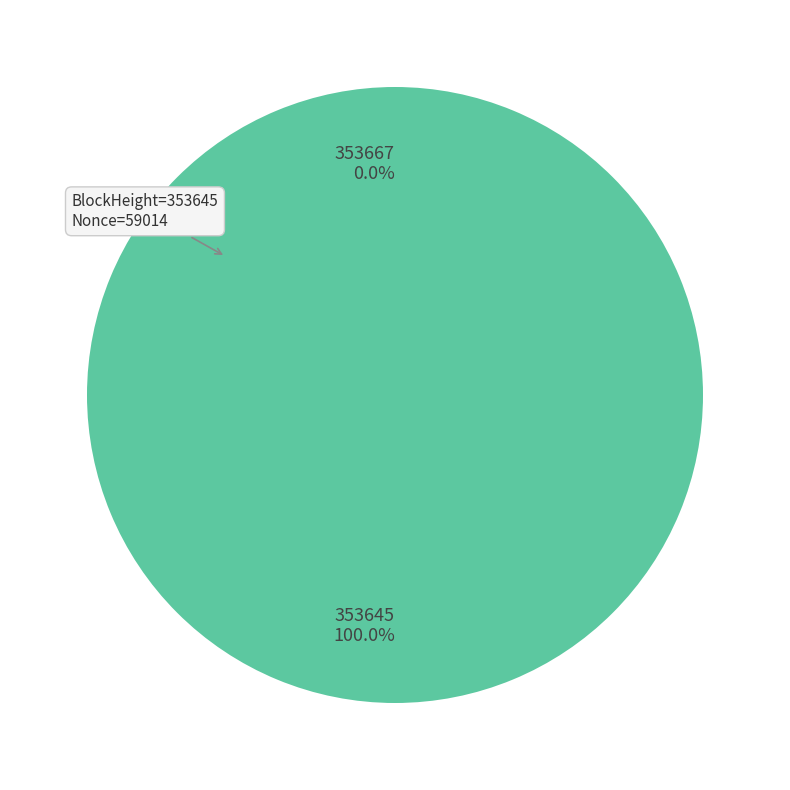

How many segments does this pie chart have?

2